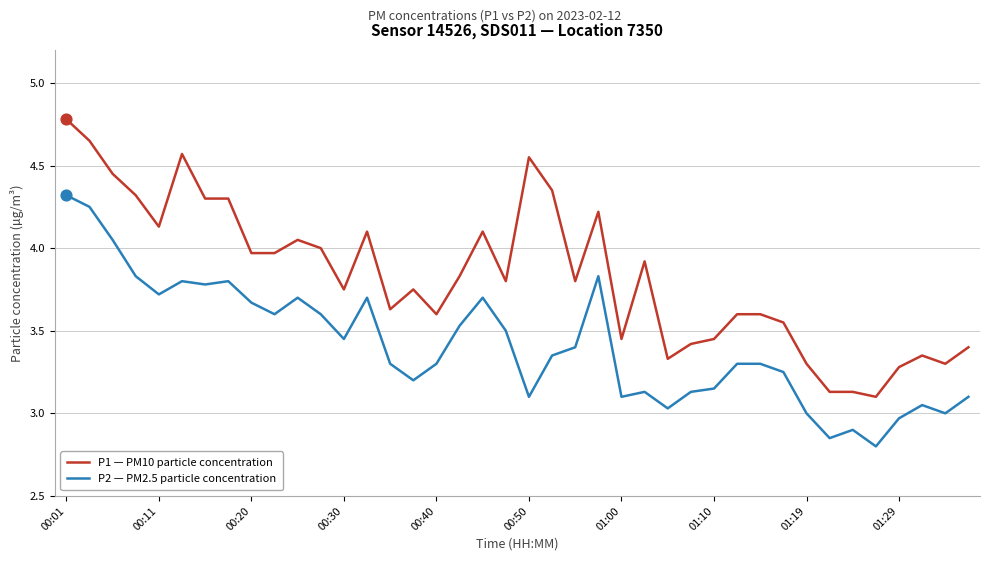

What are all the series names shown in the legend?

P1 — PM10 particle concentration, P2 — PM2.5 particle concentration